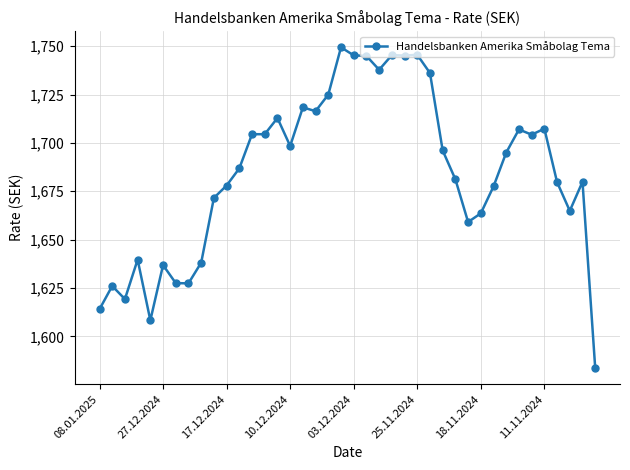

What is the sum of all values?

67402.2